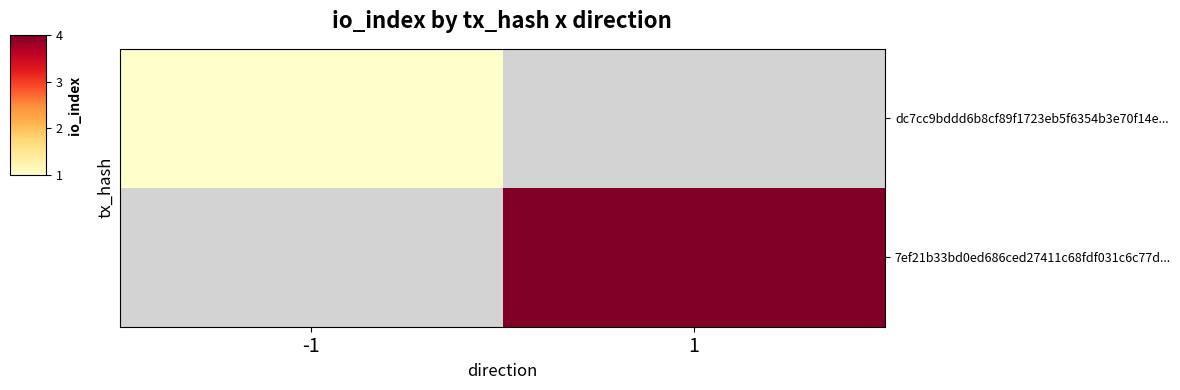

The value of dc7cc9bddd6b8cf89f1723eb5f6354b3e70f14e... at -1 is 1.5. True or false?

False